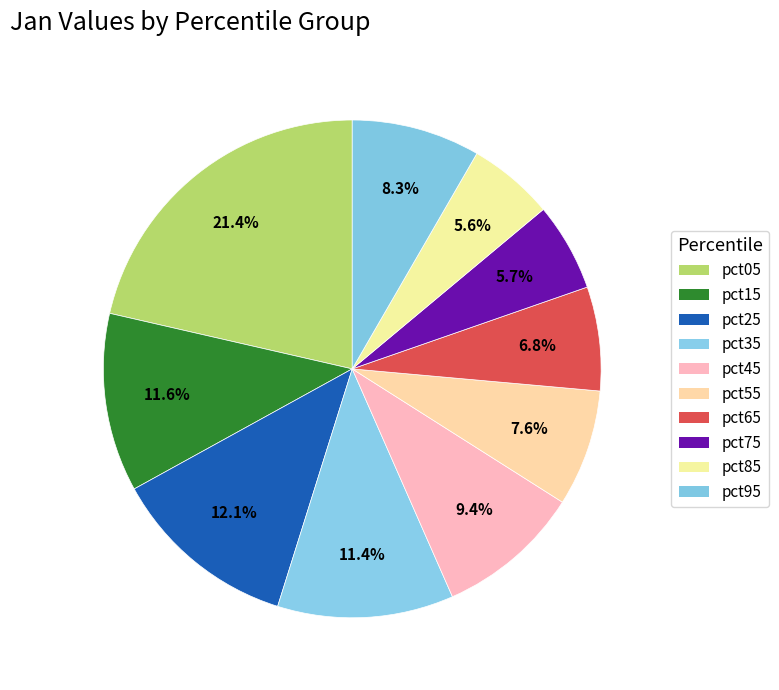

How many slices are in this pie chart?

10